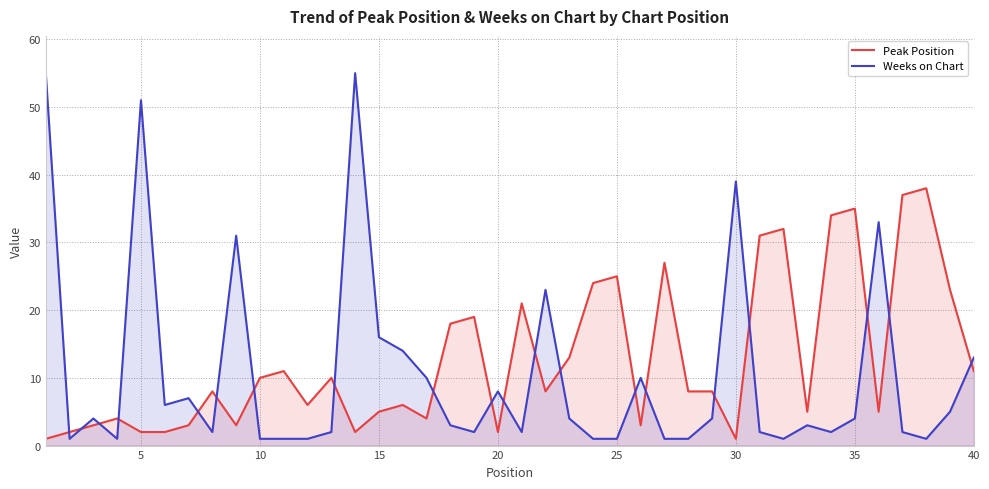

What is the sum of the Peak Position values at 5 and 25?

27